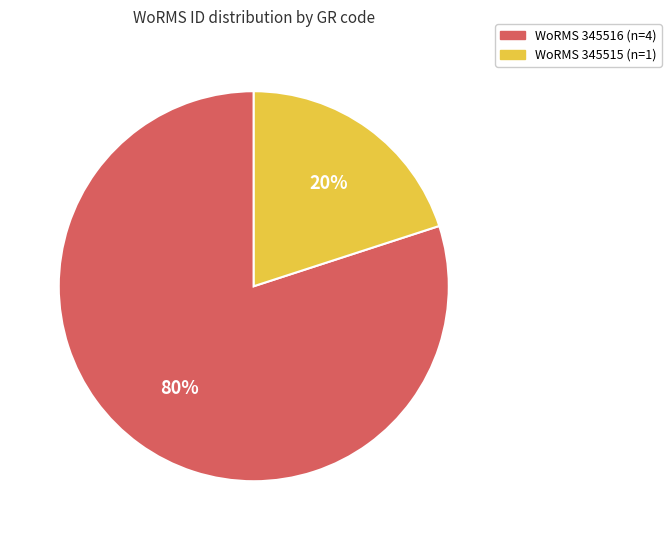

To the nearest percent, what is the difference between the largest and smallest slice percentages?

60%